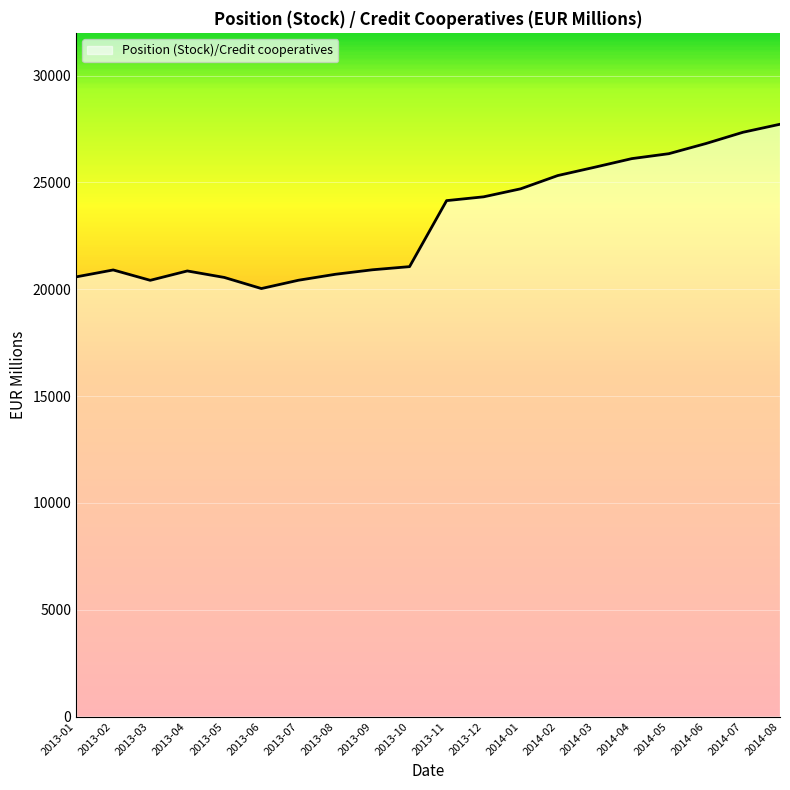

What is the change in value from 2013-01 to 2013-12?

+3747